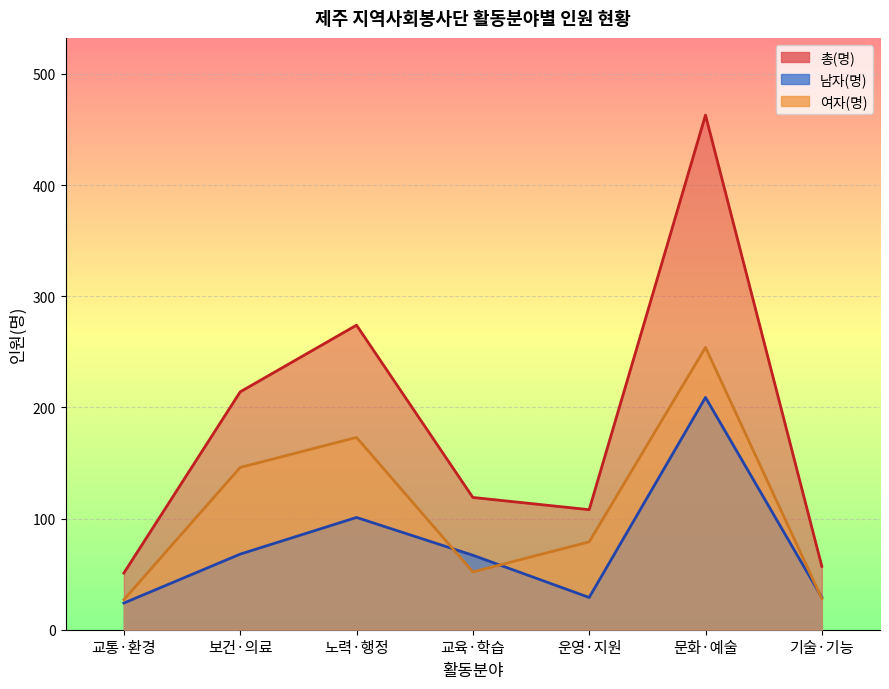

Which series ends up on top after the final intersection of 여자(명) and 남자(명)?

남자(명)